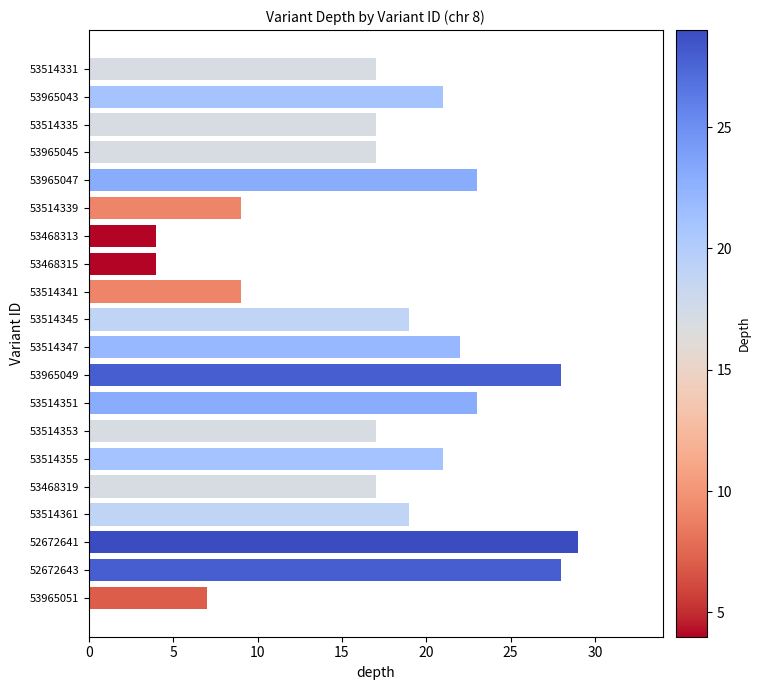

True or false: the data shows 29 at 53514335.

False